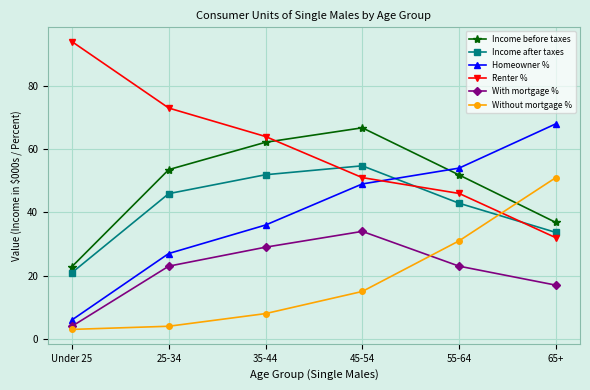

What is the total value across all series at 55-64?

248.7